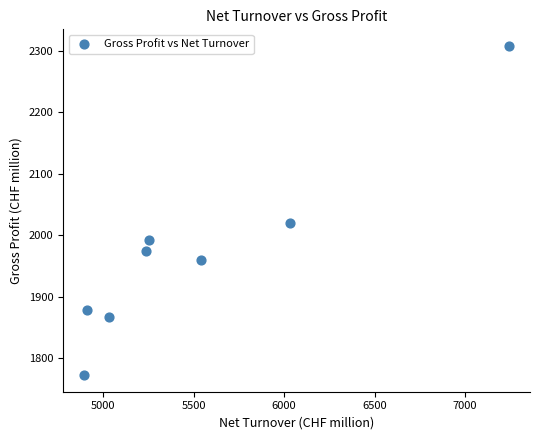

What is the average Y value?

1971